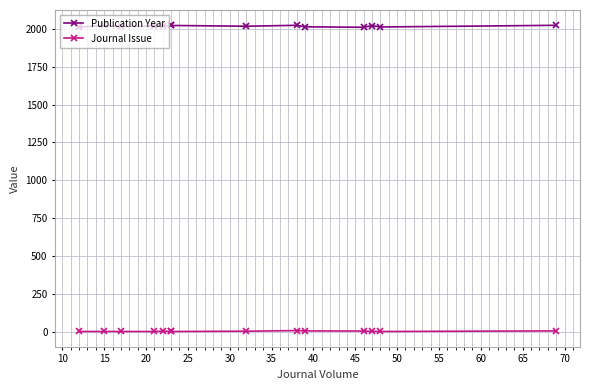

True or false: Journal Issue and Publication Year cross at least once.

False